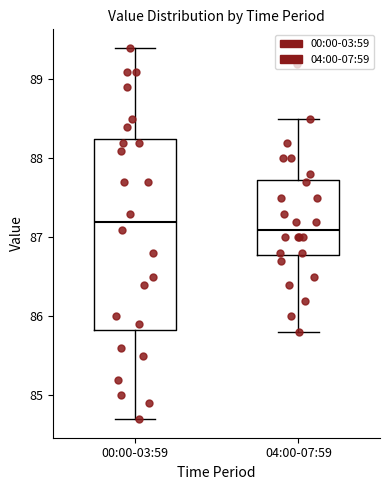

Reading left to right, read every box against the y-axis: the position of its median line, the range the box covers, and the ends of its whiskers. The values are not printed on the chart, so give them approximately, as read against the axis.

00:00-03:59: median 87.2, box 85.8 to 88.3, whiskers 84.7 to 89.4
04:00-07:59: median 87.1, box 86.8 to 87.7, whiskers 85.8 to 88.5